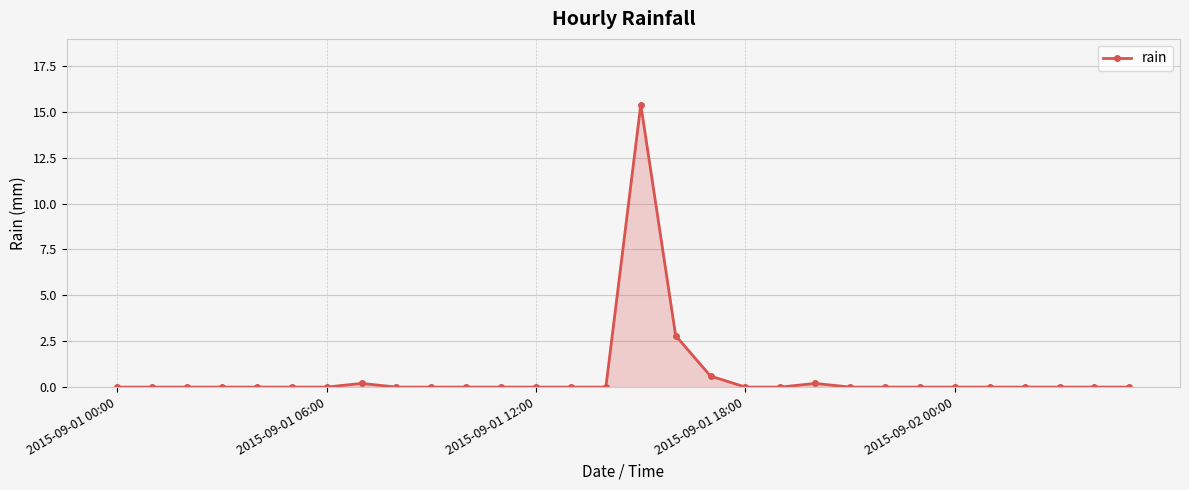

What is the maximum value shown in the chart?

15.4